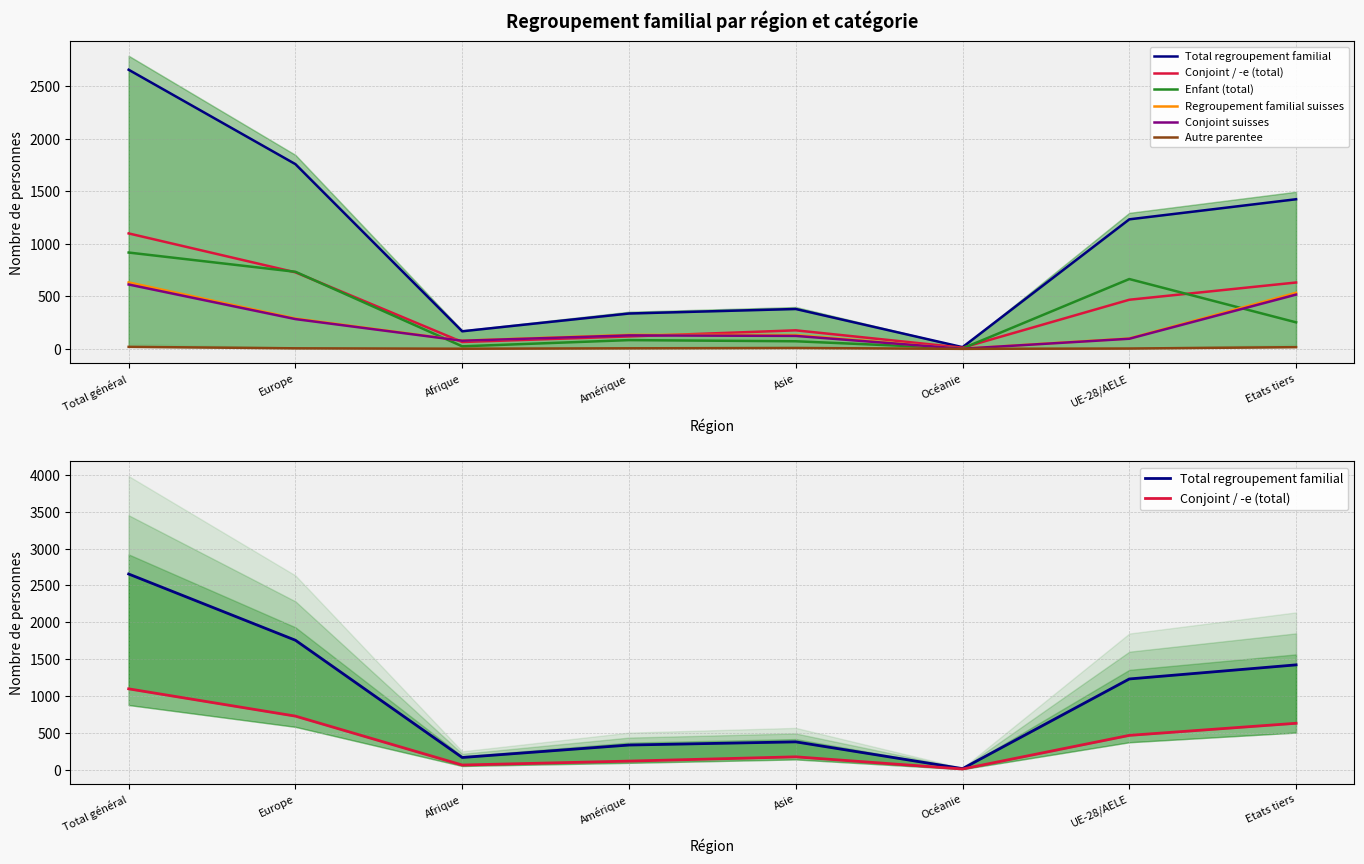

What is the difference between the Enfant (total) values at Europe and Total général?

183